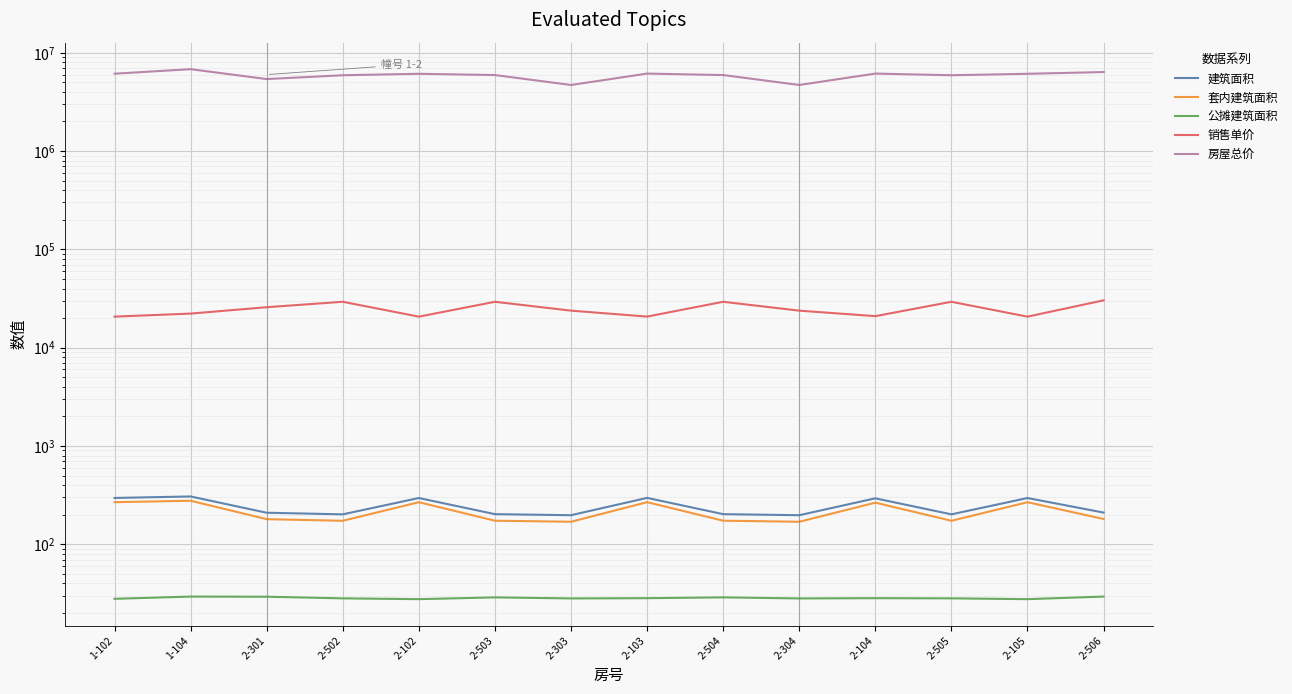

Which label corresponds to the smallest value in the chart?

2-102